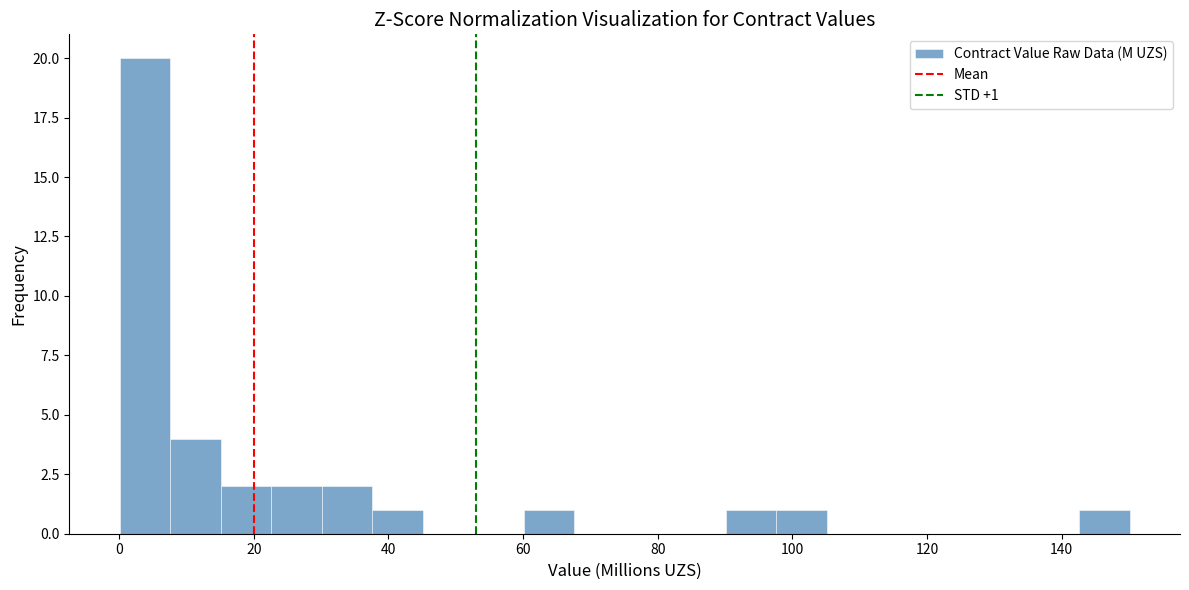

Around what value on the x-axis is the tallest bar? Give the approximate position of its centre, as read against the axis.

4